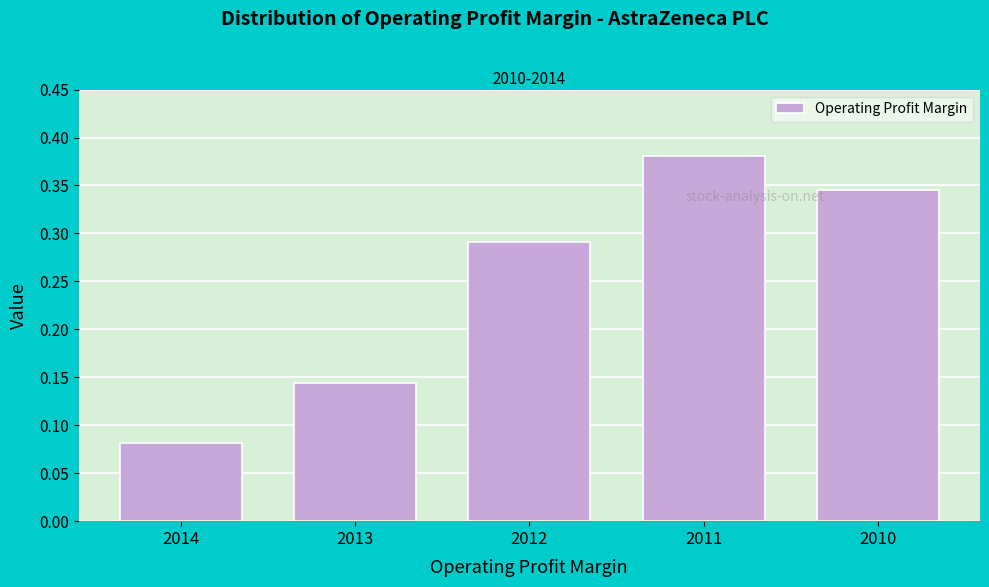

Which has a higher value, 2010 or 2014?

2010